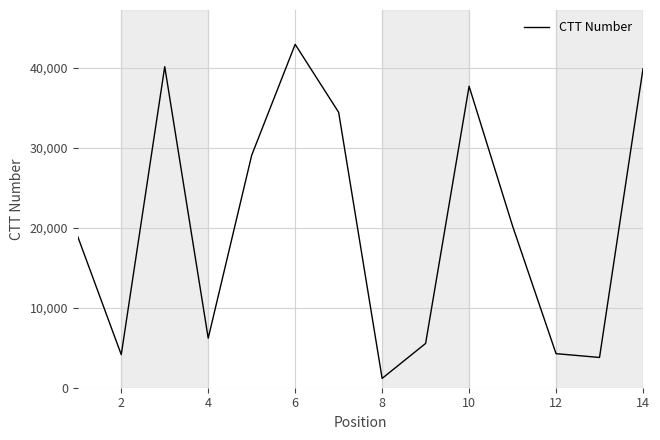

What is the smallest value displayed?

1164